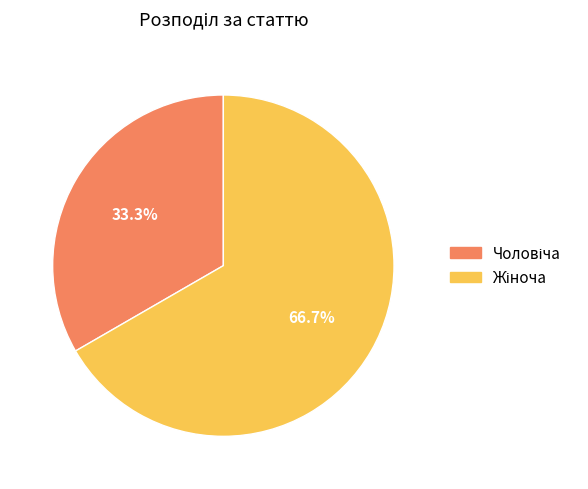

Is there any slice that represents more than half of the pie?

Yes